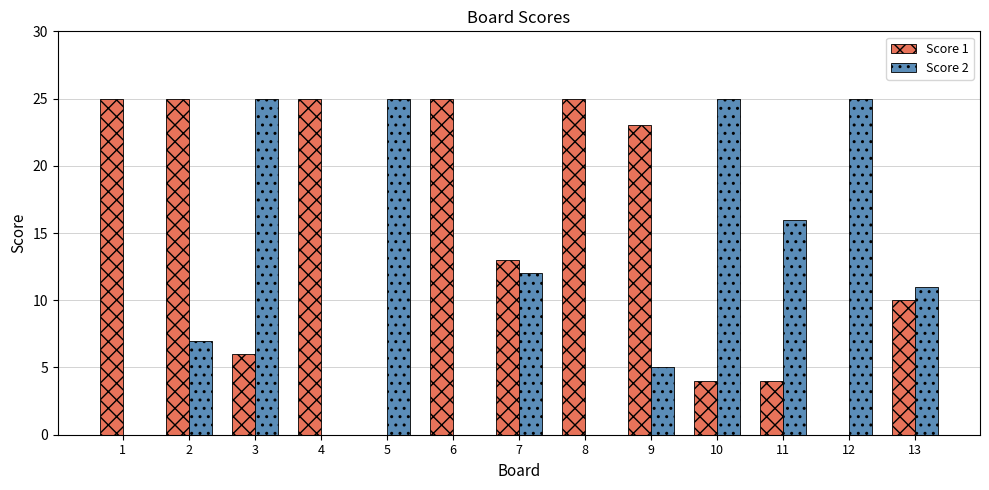

What are all the series names shown in the legend?

Score 1, Score 2